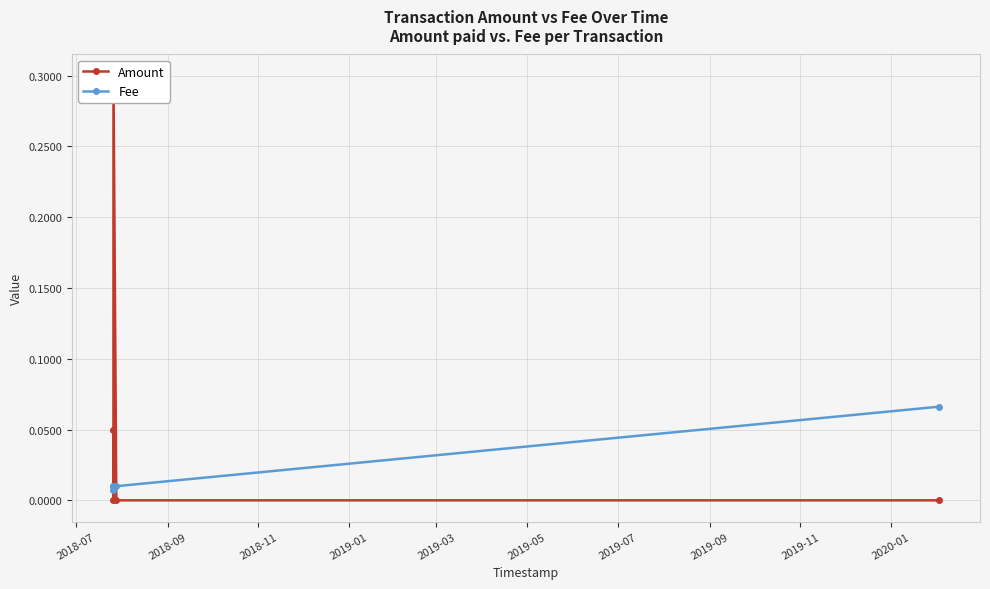

What are all the series names shown in the legend?

Amount, Fee